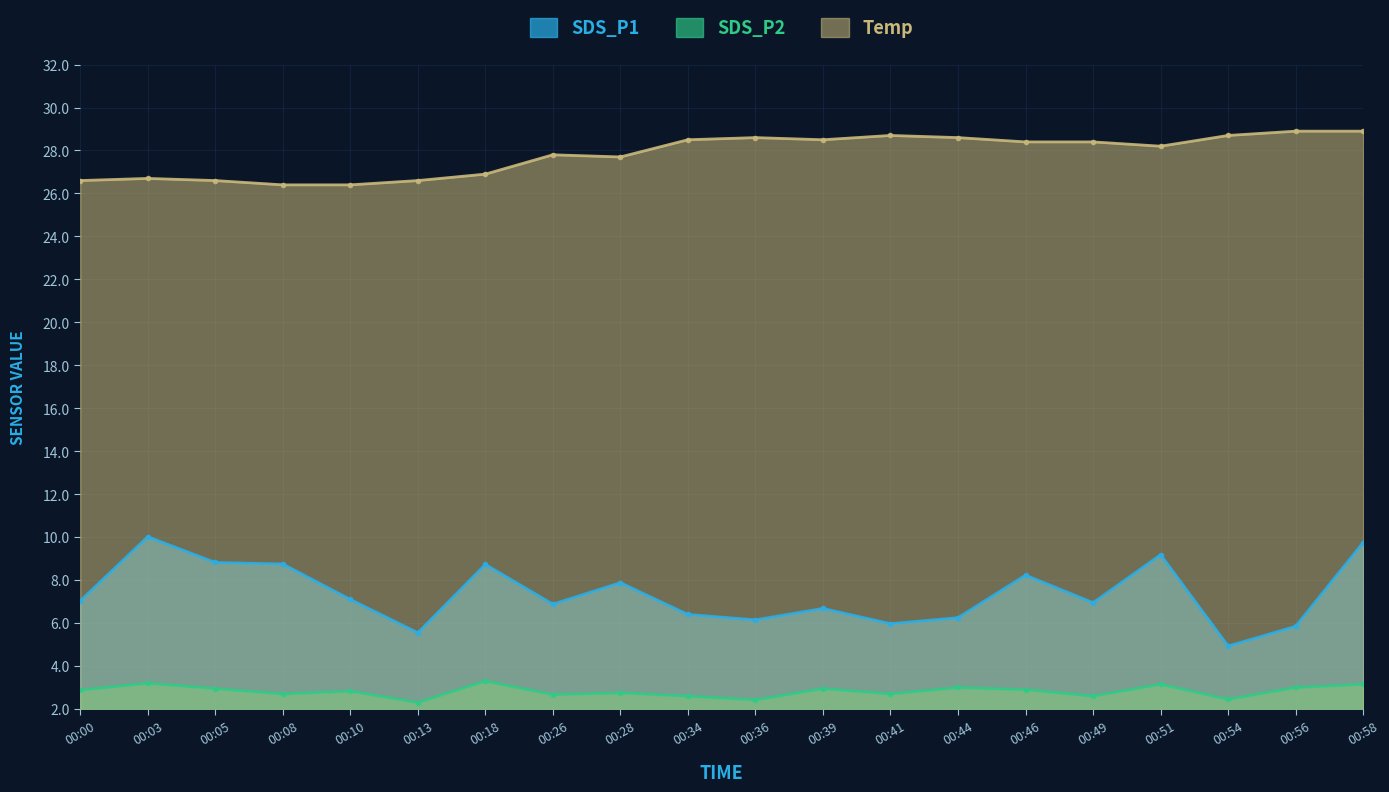

What is the highest value of the SDS_P2 series?

3.3